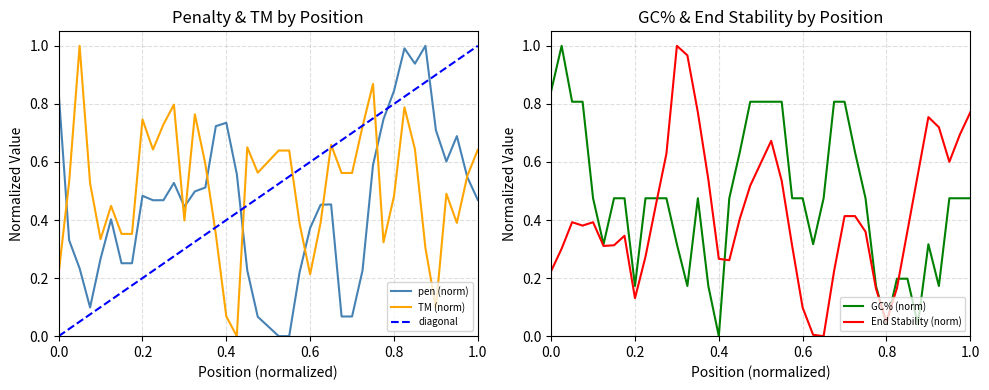

What is the spread (max minus min) of values at 38?

0.8